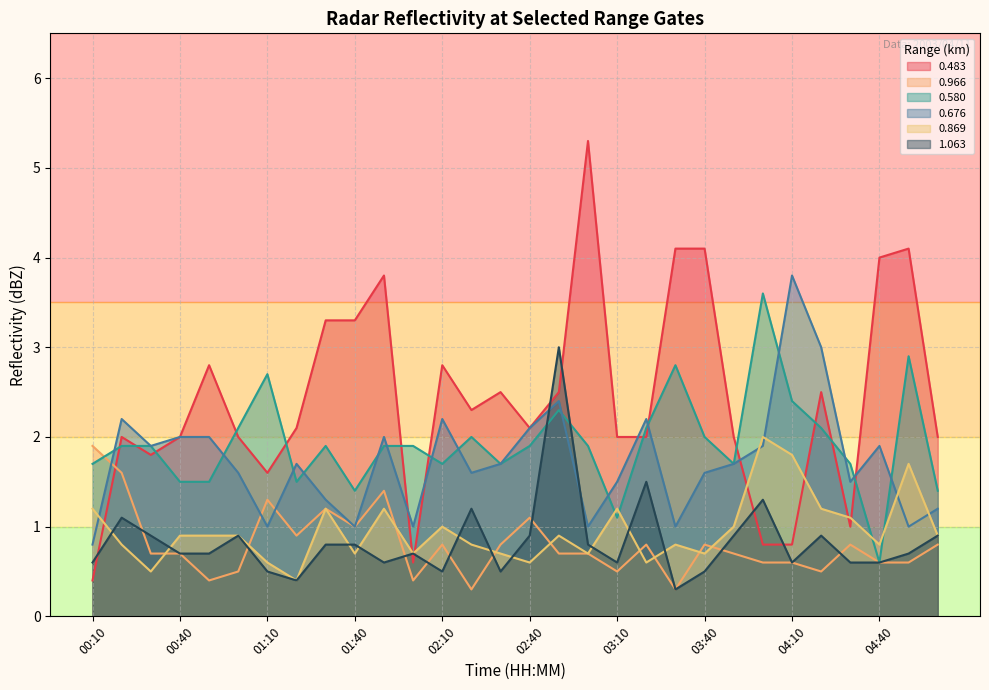

Which has a higher value, 02:50 or 04:40?

04:40